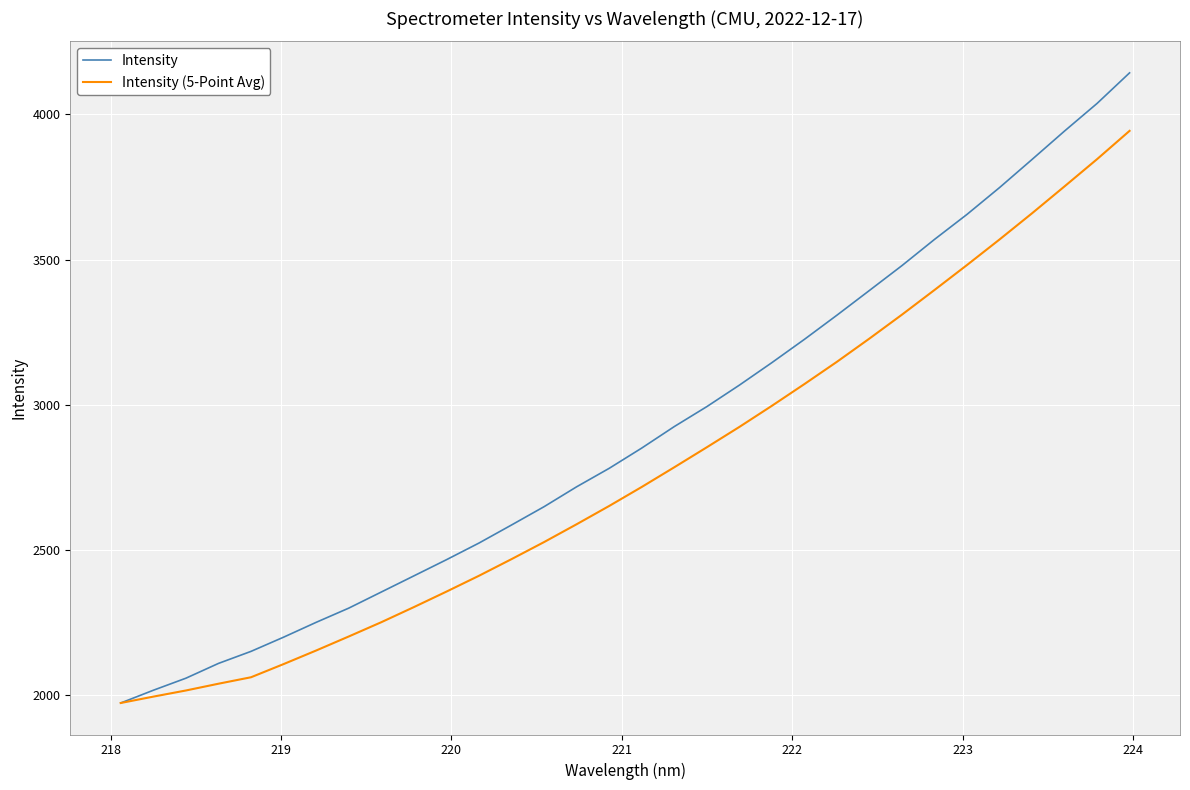

List the series in order of their overall mean, highest first.

Intensity, Intensity (5-Point Avg)